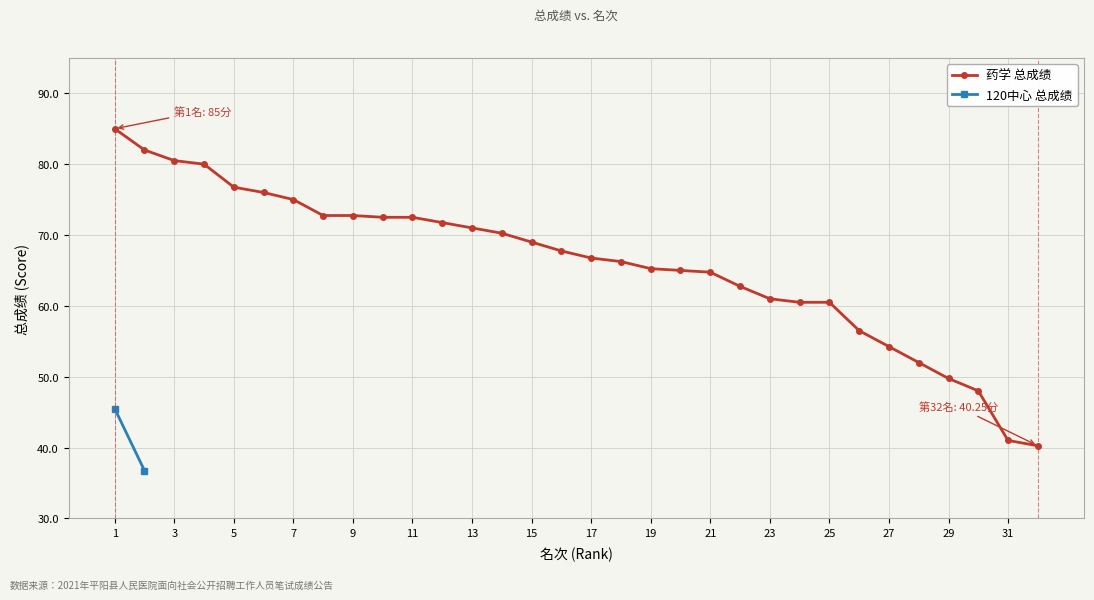

True or false: 药学 总成绩 has a value of 97.6 at 7.

False